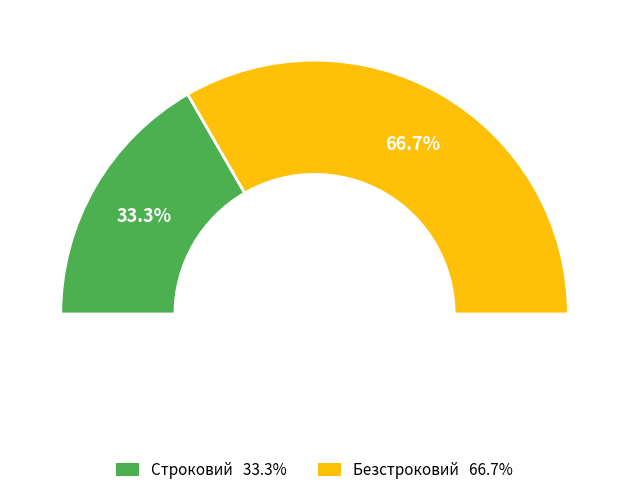

The Безстроковий slice represents 67% of the pie. True or false?

True